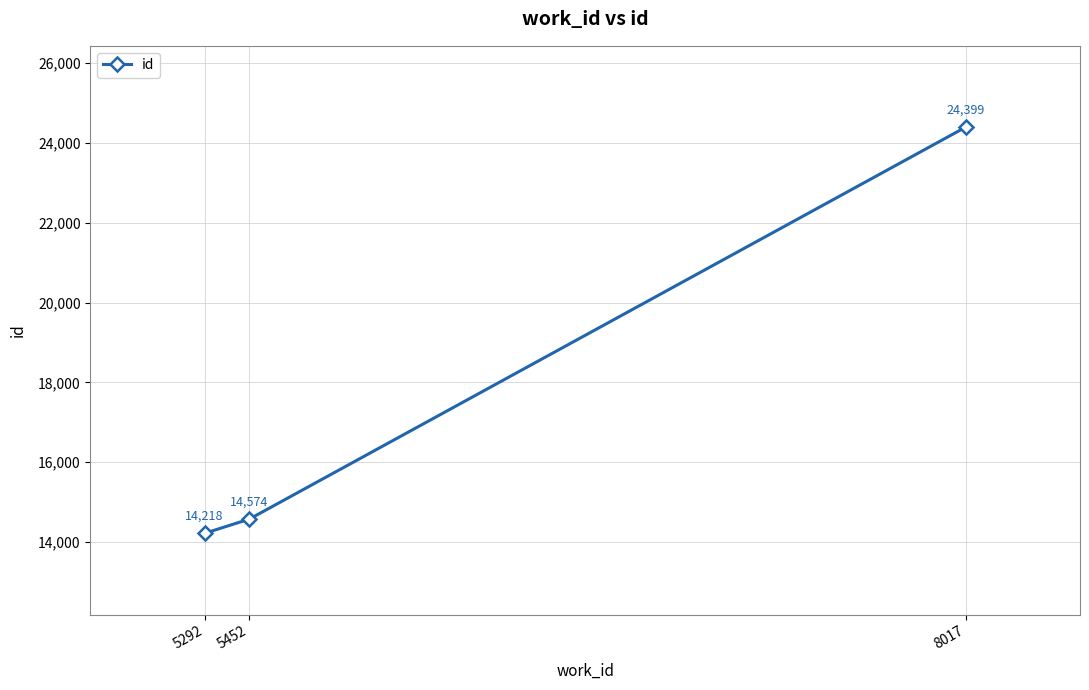

Reading right to left, extract all data points from this chart.

24399	14574	14218